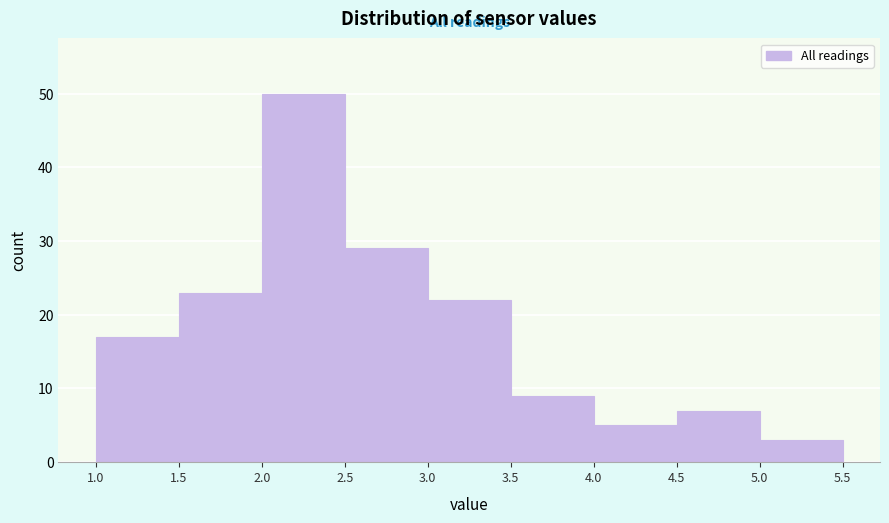

Which range on the x-axis has the tallest bar?

2.0 to 2.5